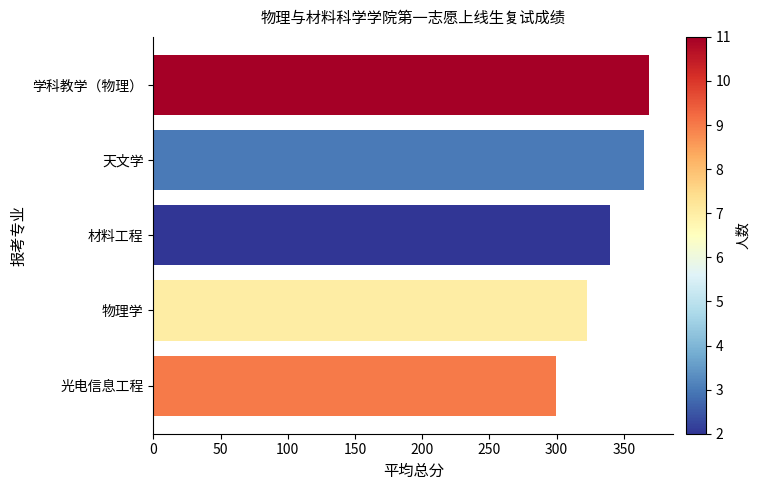

What is the greatest value displayed?

368.5